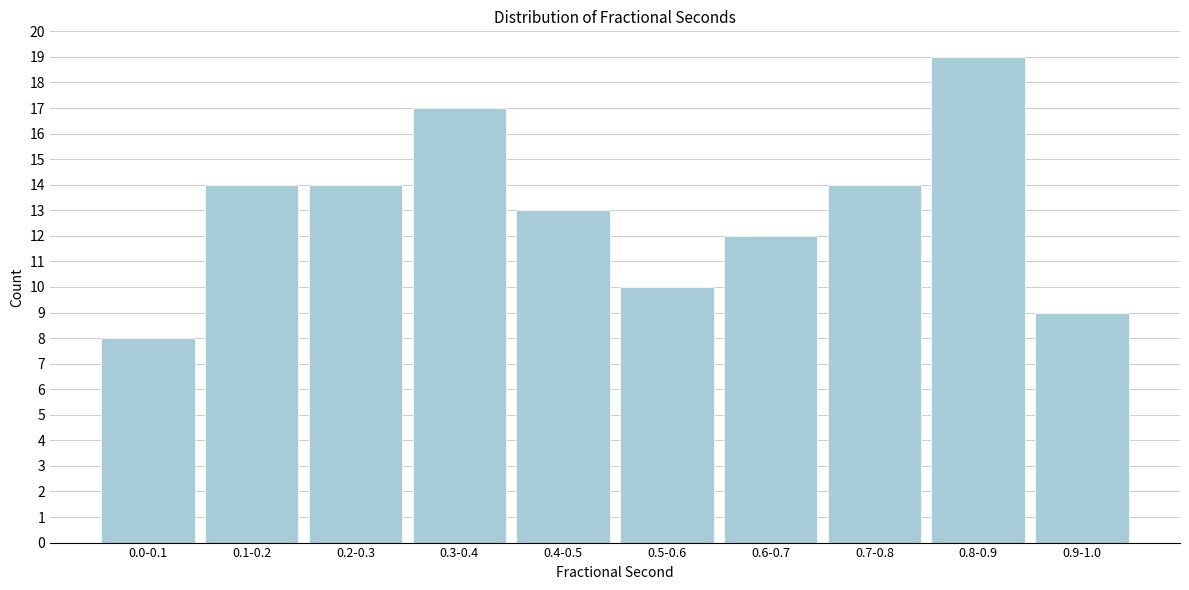

Reading right to left, transcribe all the data shown in this chart.

0.9-1.0=9	0.8-0.9=19	0.7-0.8=14	0.6-0.7=12	0.5-0.6=10	0.4-0.5=13	0.3-0.4=17	0.2-0.3=14	0.1-0.2=14	0.0-0.1=8